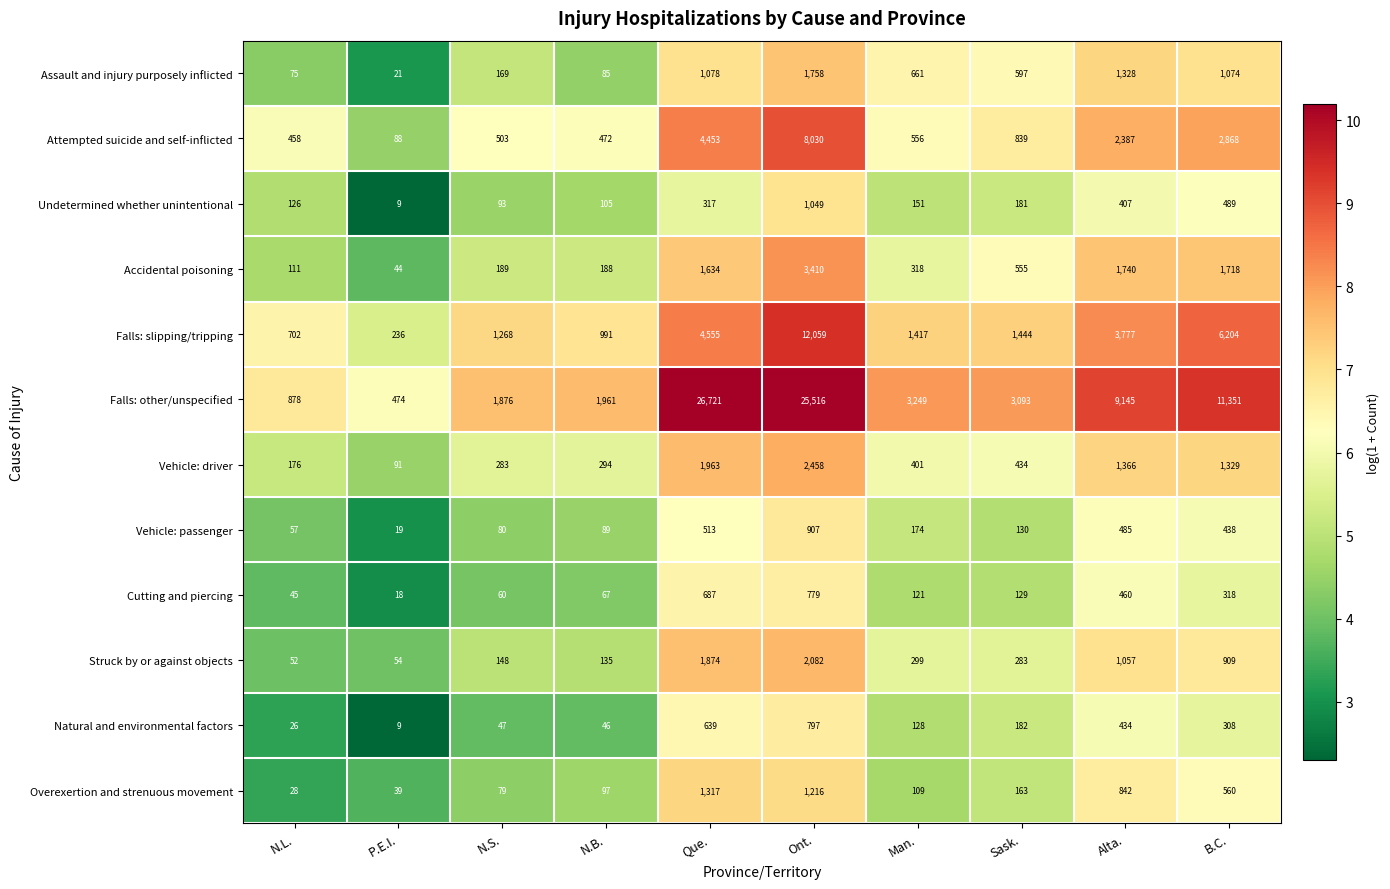

At which category is the sum across all series the highest?

Ont.